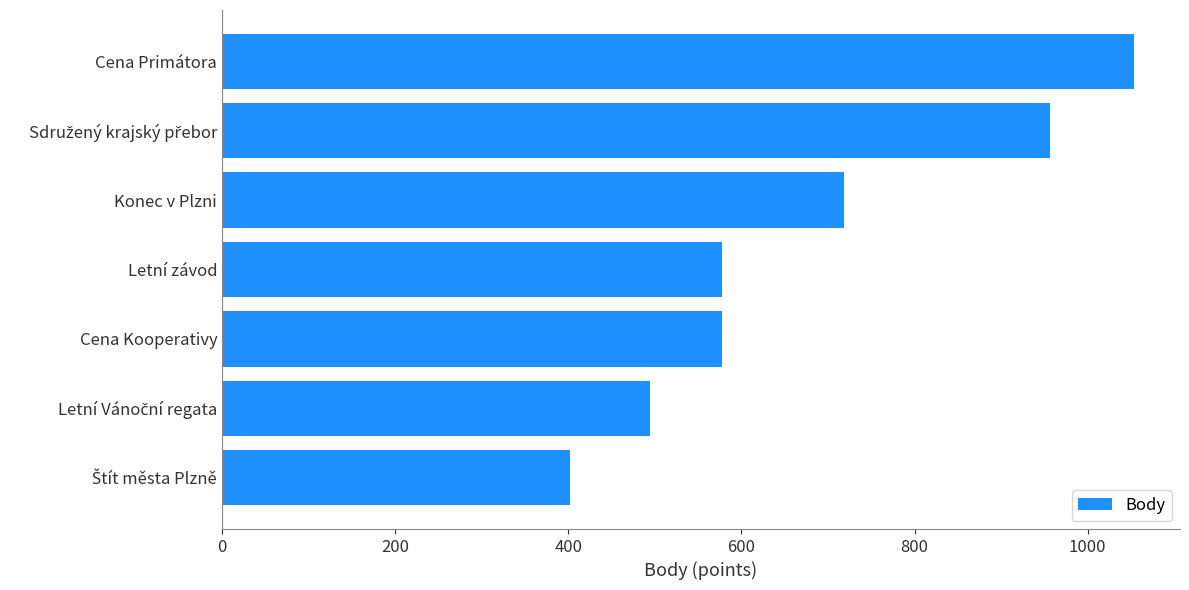

What is the sum of all values?

4781